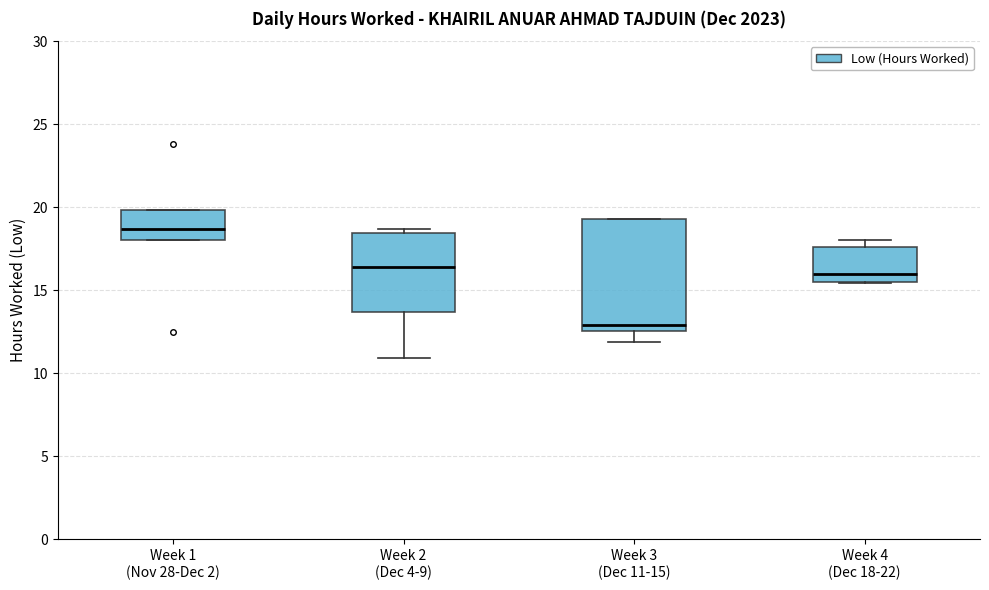

Reading left to right, transcribe this box plot: for each box, give where its median line is, the range the box spans, and where its two whiskers end, as read against the y-axis. The values are not printed on the chart, so give them approximately, as read against the axis.

Week 1 (Nov 28-Dec 2): median 18.5, box 18.0 to 20.0, whiskers 18.0 to 20.0
Week 2 (Dec 4-9): median 16.5, box 13.5 to 18.5, whiskers 11.0 to 18.5 (just above the box's upper edge)
Week 3 (Dec 11-15): median 13.0, box 12.5 to 19.5, whiskers 12.0 to 19.5
Week 4 (Dec 18-22): median 16.0, box 15.5 to 17.5, whiskers 15.5 to 18.0